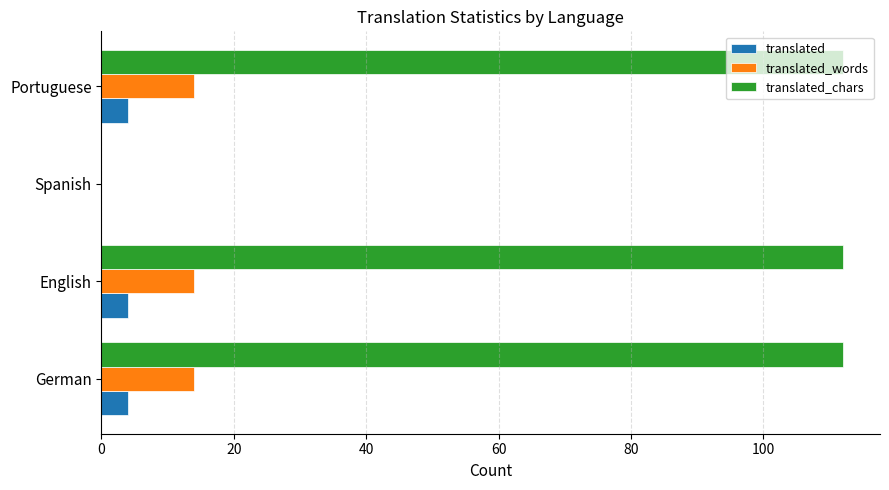

What is the maximum value shown in the chart?

112